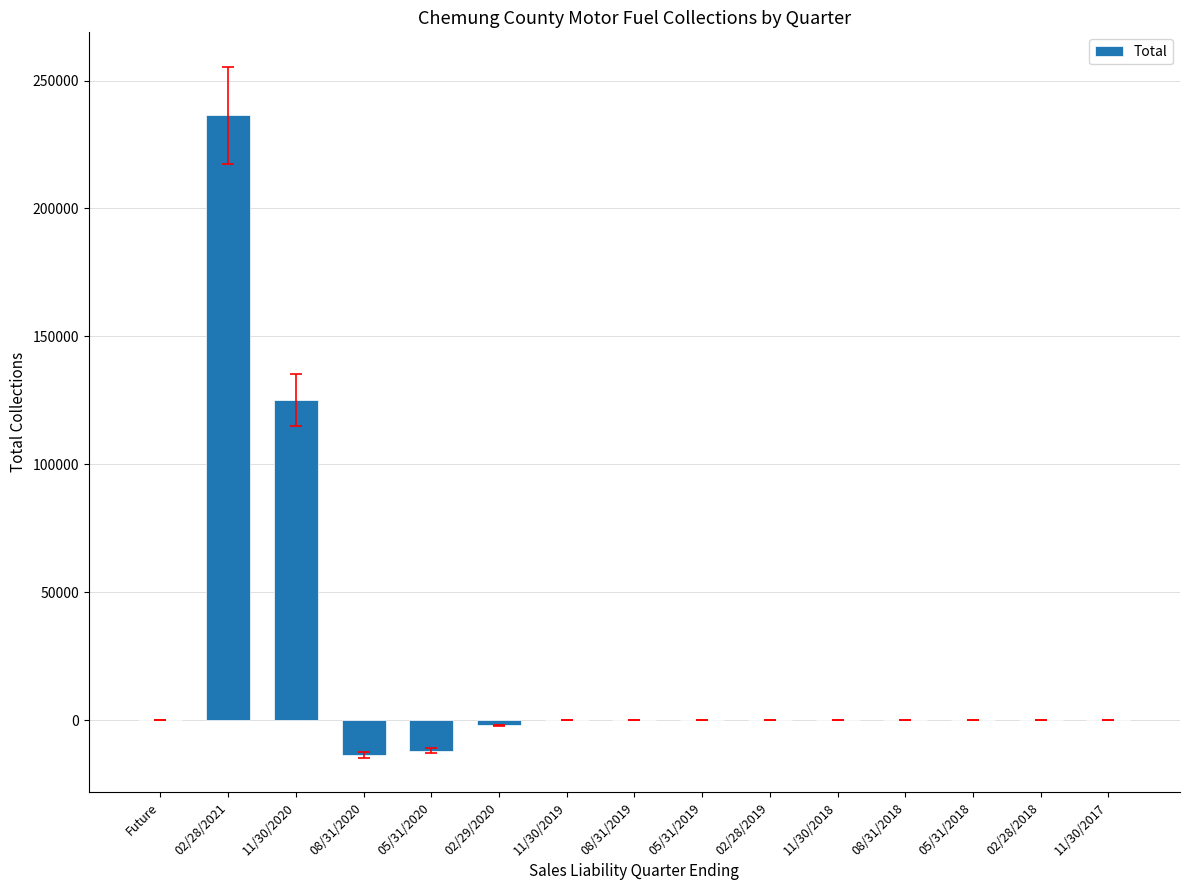

What is the greatest value displayed?

236443.9